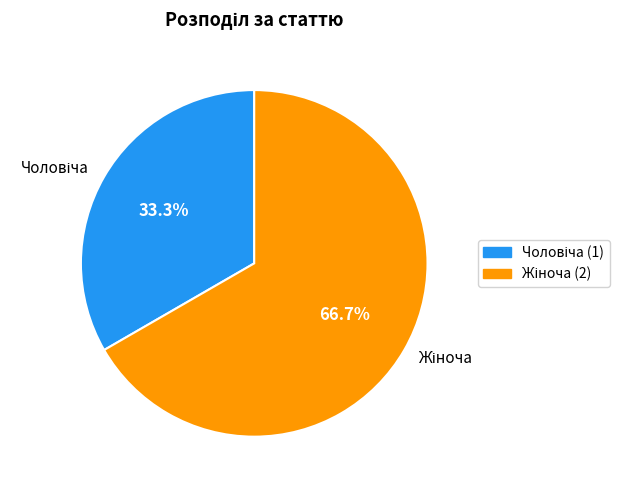

Is there any slice that represents more than half of the pie?

Yes